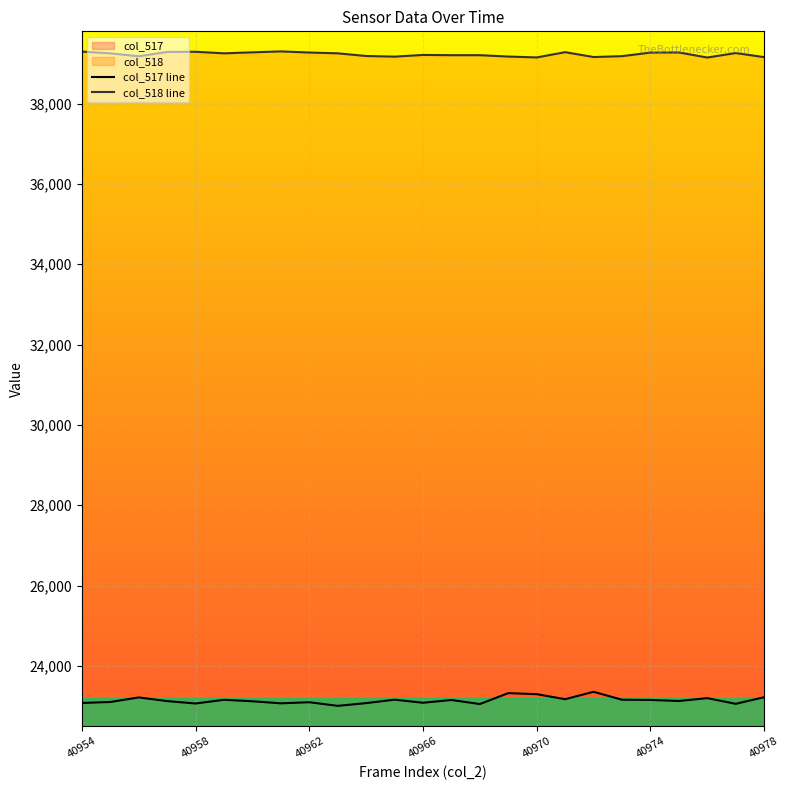

How many interior local peaks does the col_517 line series have?

8